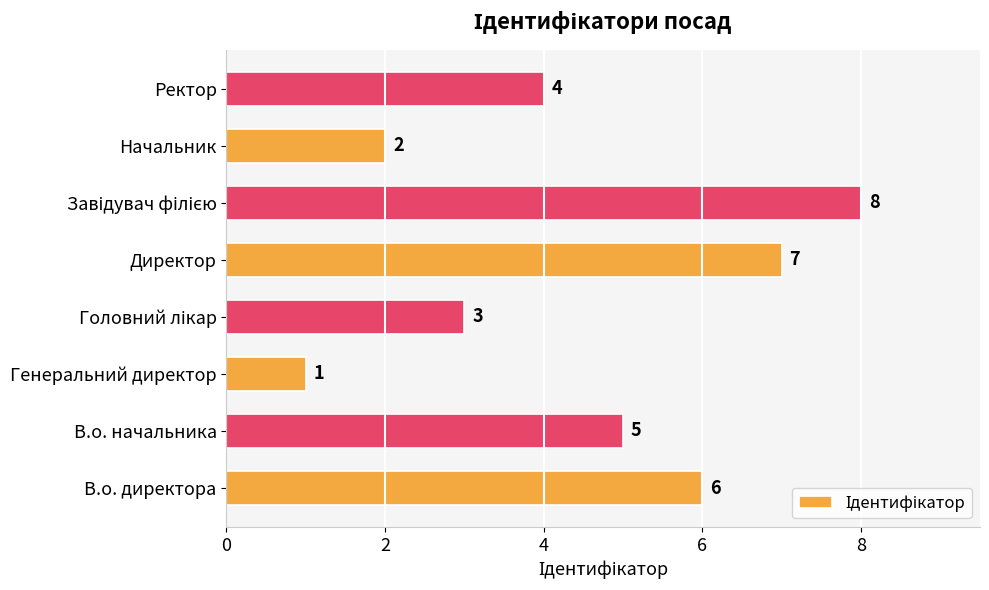

What is the approximate value at Ректор?

4